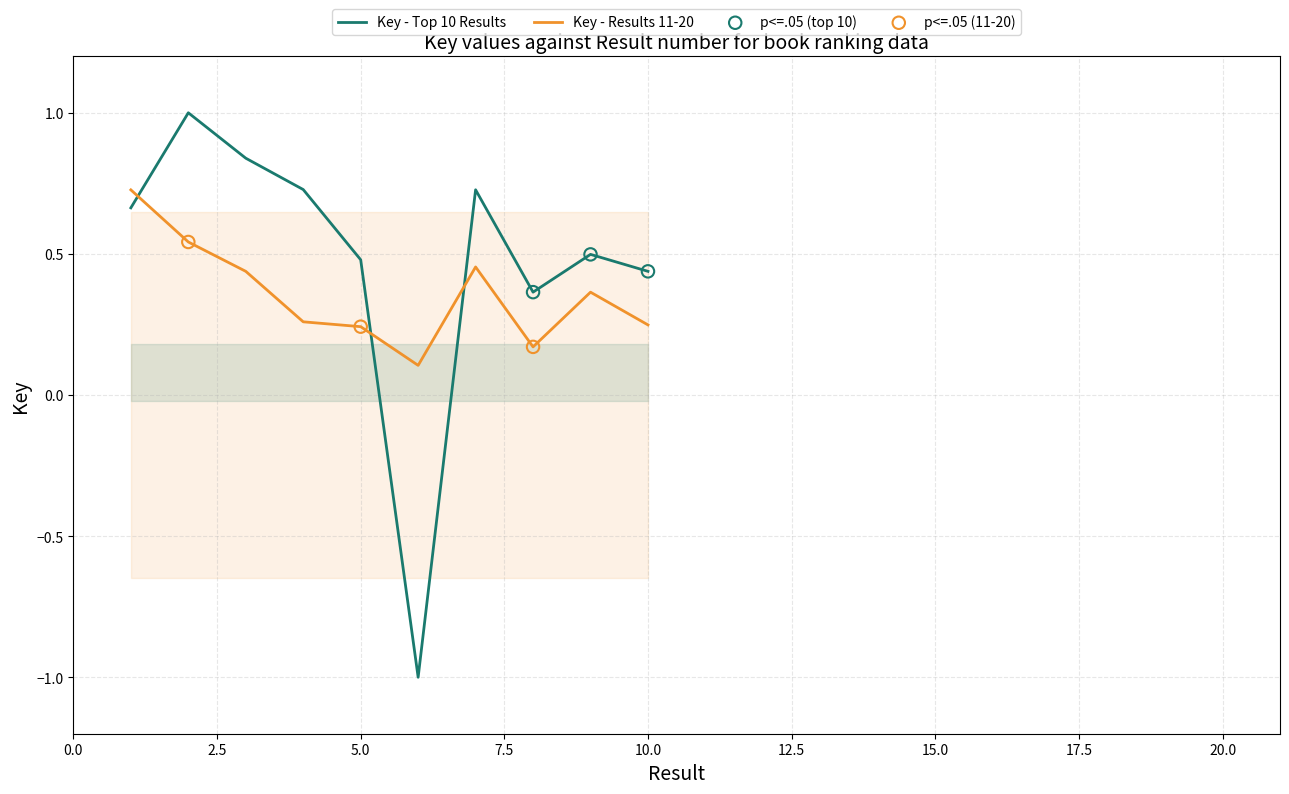

What is the total value across all series at 8?

0.5